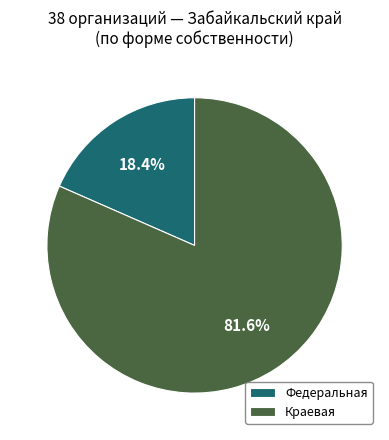

Rank the categories by value from lowest to highest.

Федеральная, Краевая